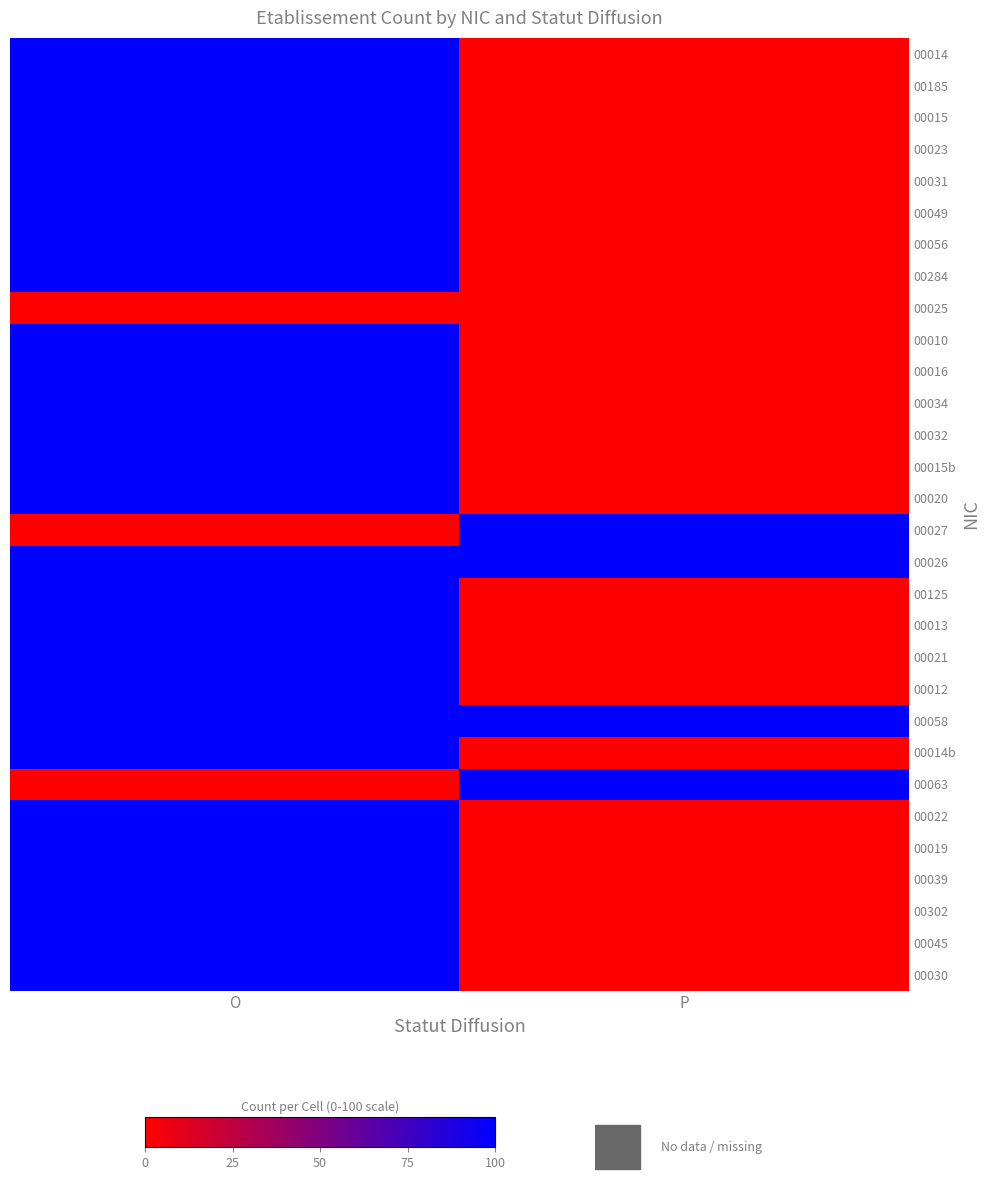

Reading left to right, transcribe all the data shown in this chart.

00014: O=100	P=0
00185: O=100	P=0
00015: O=100	P=0
00023: O=100	P=0
00031: O=100	P=0
00049: O=100	P=0
00056: O=100	P=0
00284: O=100	P=0
00025: O=0	P=0
00010: O=100	P=0
00016: O=100	P=0
00034: O=100	P=0
00032: O=100	P=0
00015b: O=100	P=0
00020: O=100	P=0
00027: O=0	P=100
00026: O=100	P=100
00125: O=100	P=0
00013: O=100	P=0
00021: O=100	P=0
00012: O=100	P=0
00058: O=100	P=100
00014b: O=100	P=0
00063: O=0	P=100
00022: O=100	P=0
00019: O=100	P=0
00039: O=100	P=0
00302: O=100	P=0
00045: O=100	P=0
00030: O=100	P=0